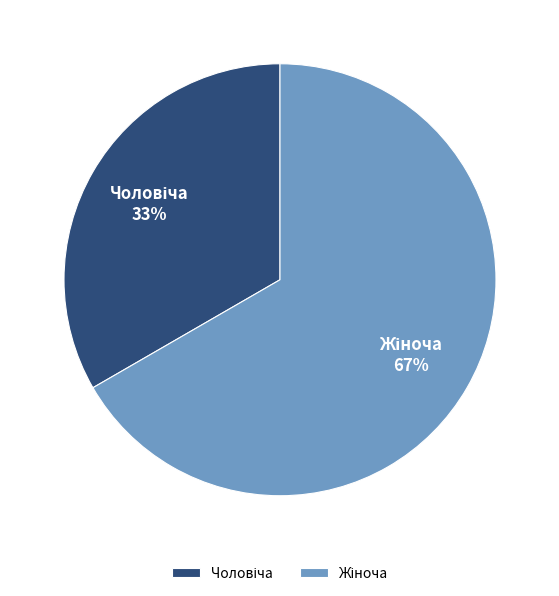

To the nearest percent, what is the average slice percentage?

50%